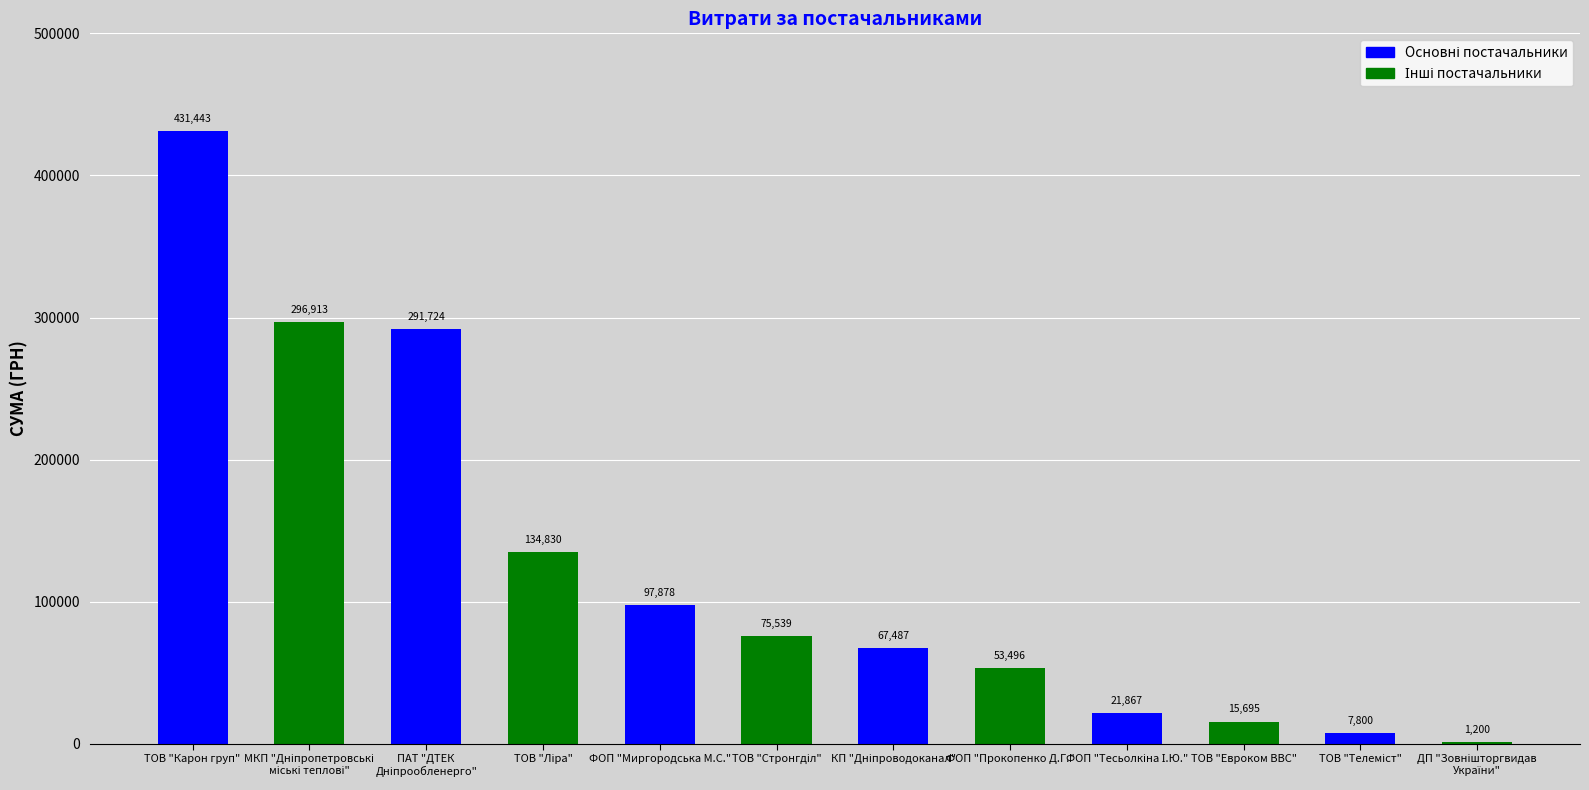

Reading right to left, what are all the values shown in this chart?

ДП "Зовнішторгвидав
України"=1200.0	ТОВ "Телеміст"=7800.0	ТОВ "Евроком ВВС"=15695.1	ФОП "Тесьолкіна І.Ю."=21867.0	ФОП "Прокопенко Д.Г."=53496.0	КП "Дніпроводоканал"=67487.2	ТОВ "Стронгділ"=75539.1	ФОП "Миргородська М.С."=97877.8	ТОВ "Ліра"=134830.2	ПАТ "ДТЕК
Дніпрообленерго"=291724.0	МКП "Дніпропетровські
міські теплові"=296912.8	ТОВ "Карон груп"=431443.0